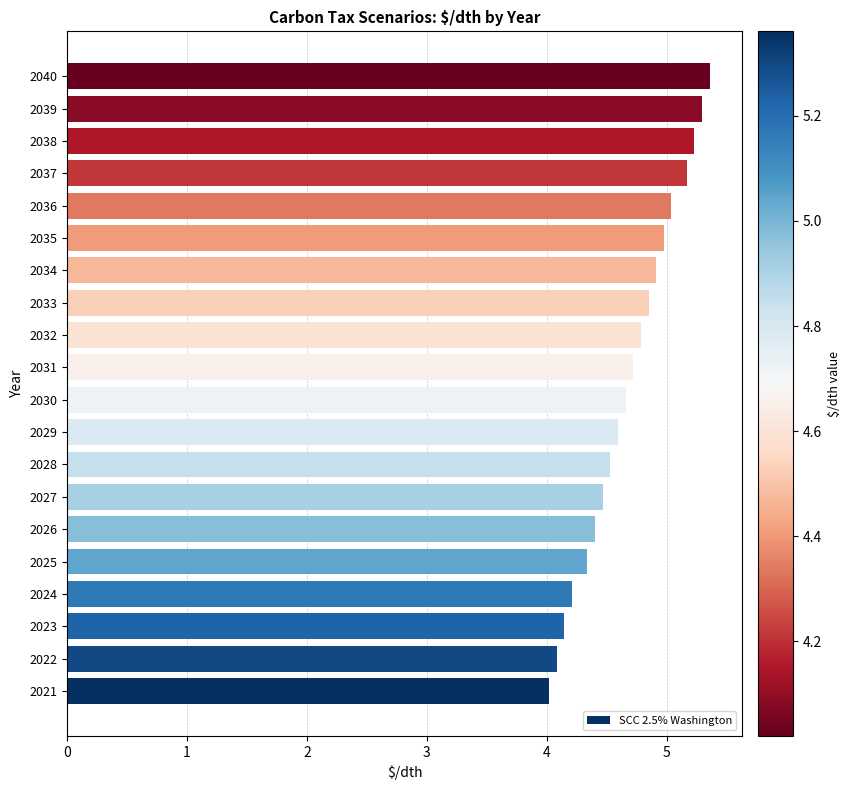

At which category does the chart reach its peak across all series?

2040